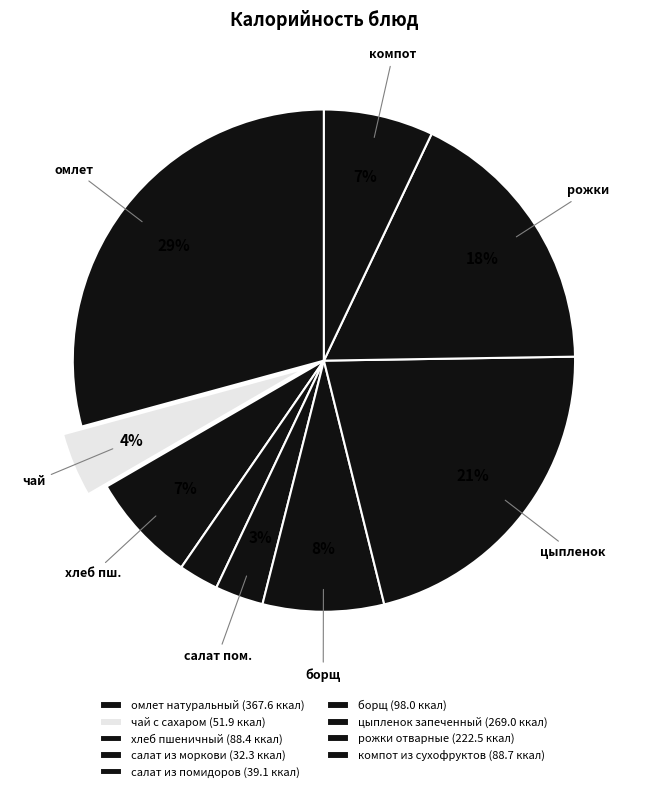

What is the smallest slice in the pie chart?

салат из моркови